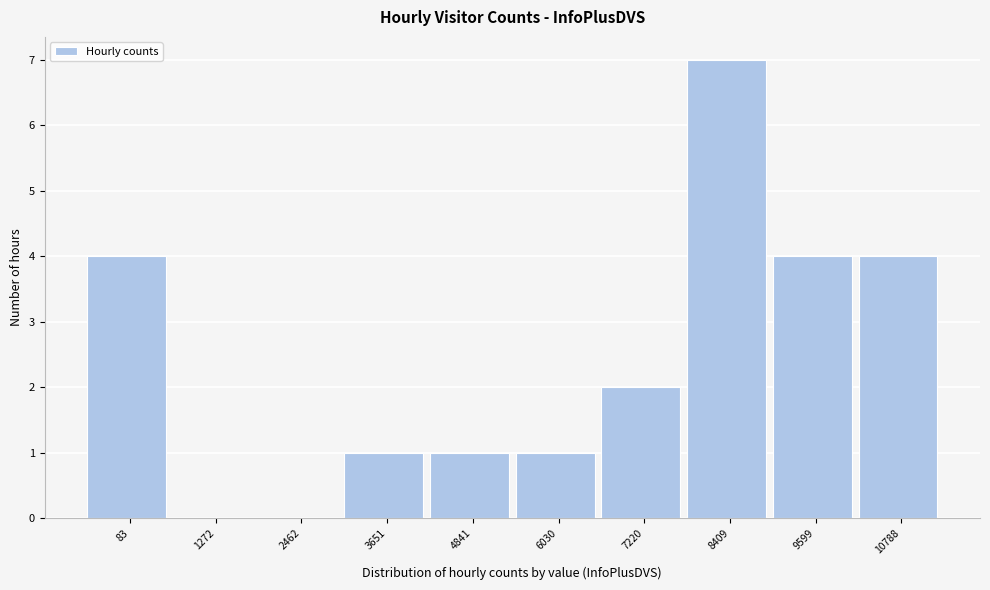

Reading left to right, what are all the values shown in this chart?

83=4	1272=0	2462=0	3651=1	4841=1	6030=1	7220=2	8409=7	9599=4	10788=4